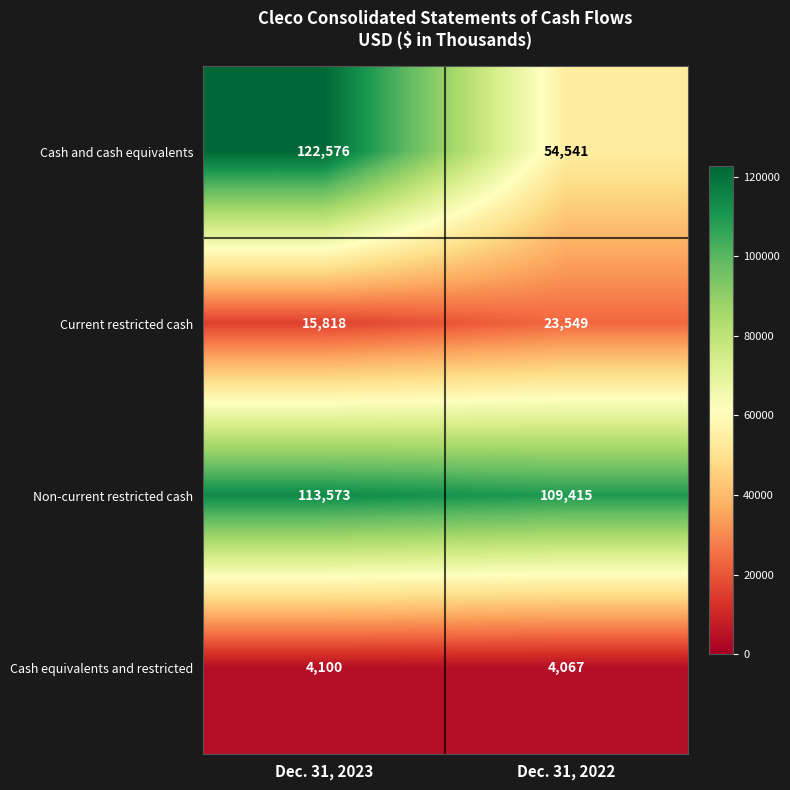

What is the lowest value of the Current restricted cash series?

15818